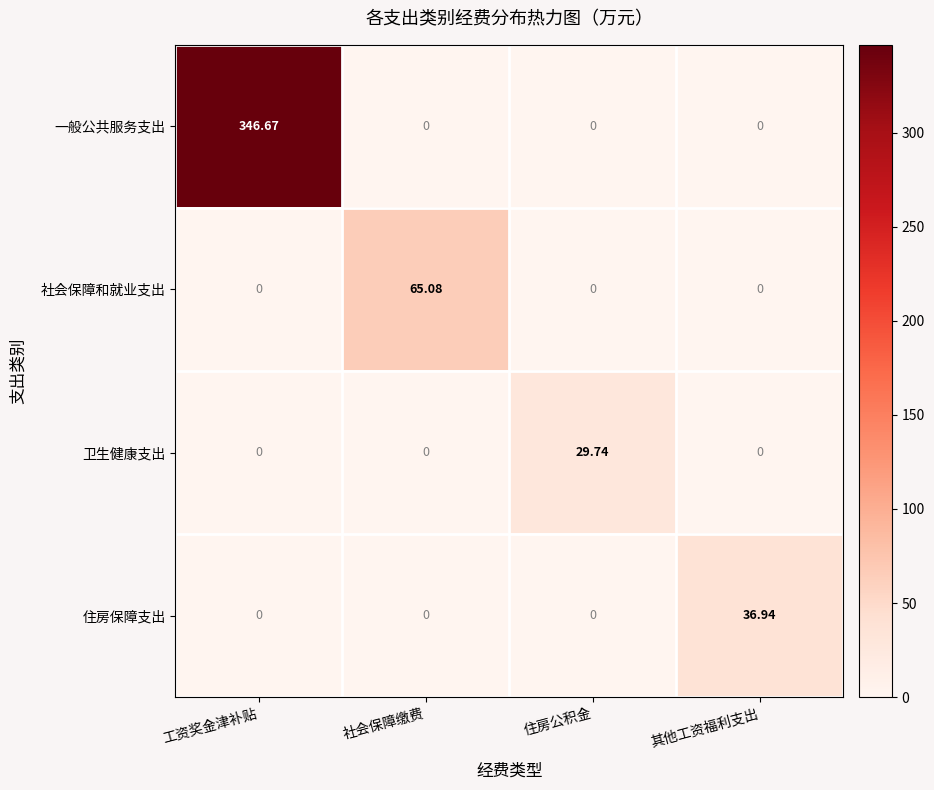

What is the greatest value displayed?

346.7